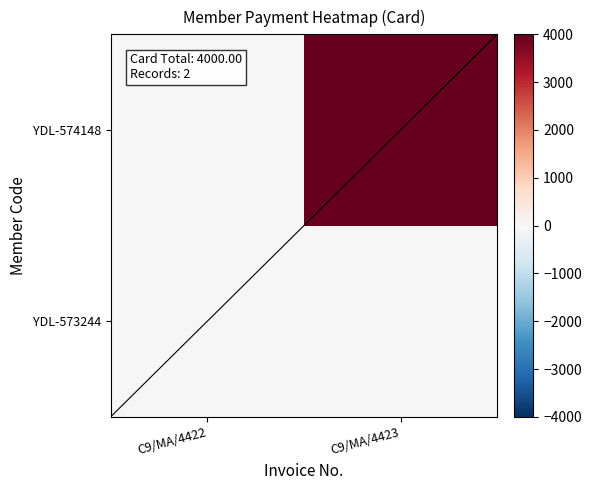

Reading left to right, extract all data points from this chart.

YDL-573244: C9/MA/4422=0	C9/MA/4423=0
YDL-574148: C9/MA/4422=0	C9/MA/4423=4000